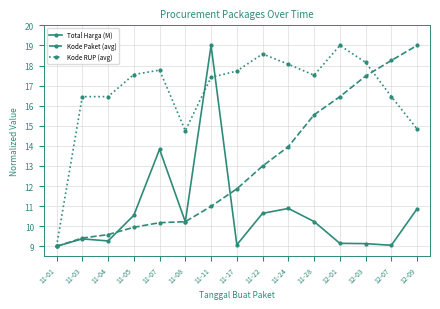

Is it true that Total Harga (M) equals 10.6 at 11-22?

True